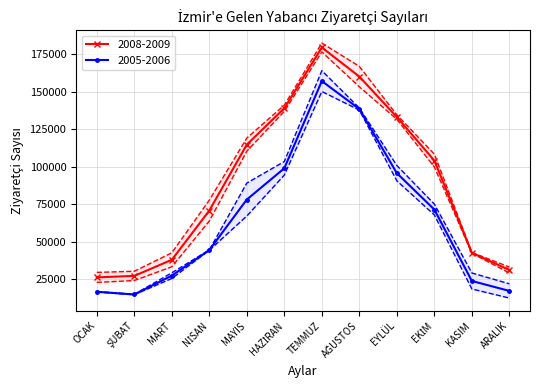

Where is the first local maximum for 2009?

TEMMUZ